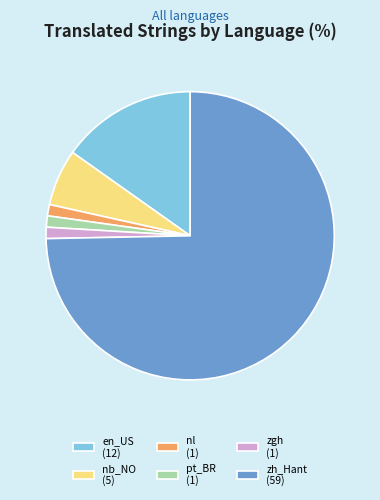

What is the majority slice?

zh_Hant (59)